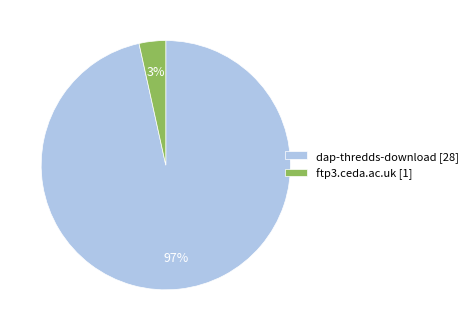

Is the sum of ftp3.ceda.ac.uk [1] and dap-thredds-download [28] greater than half?

Yes